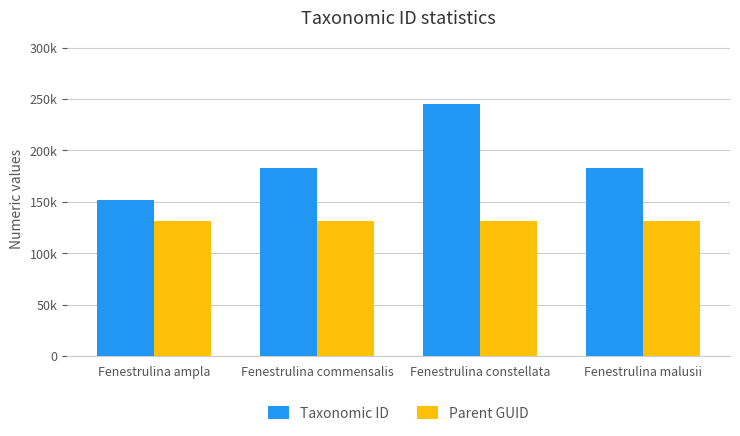

At how many categories does at least one series exceed 235212?

1